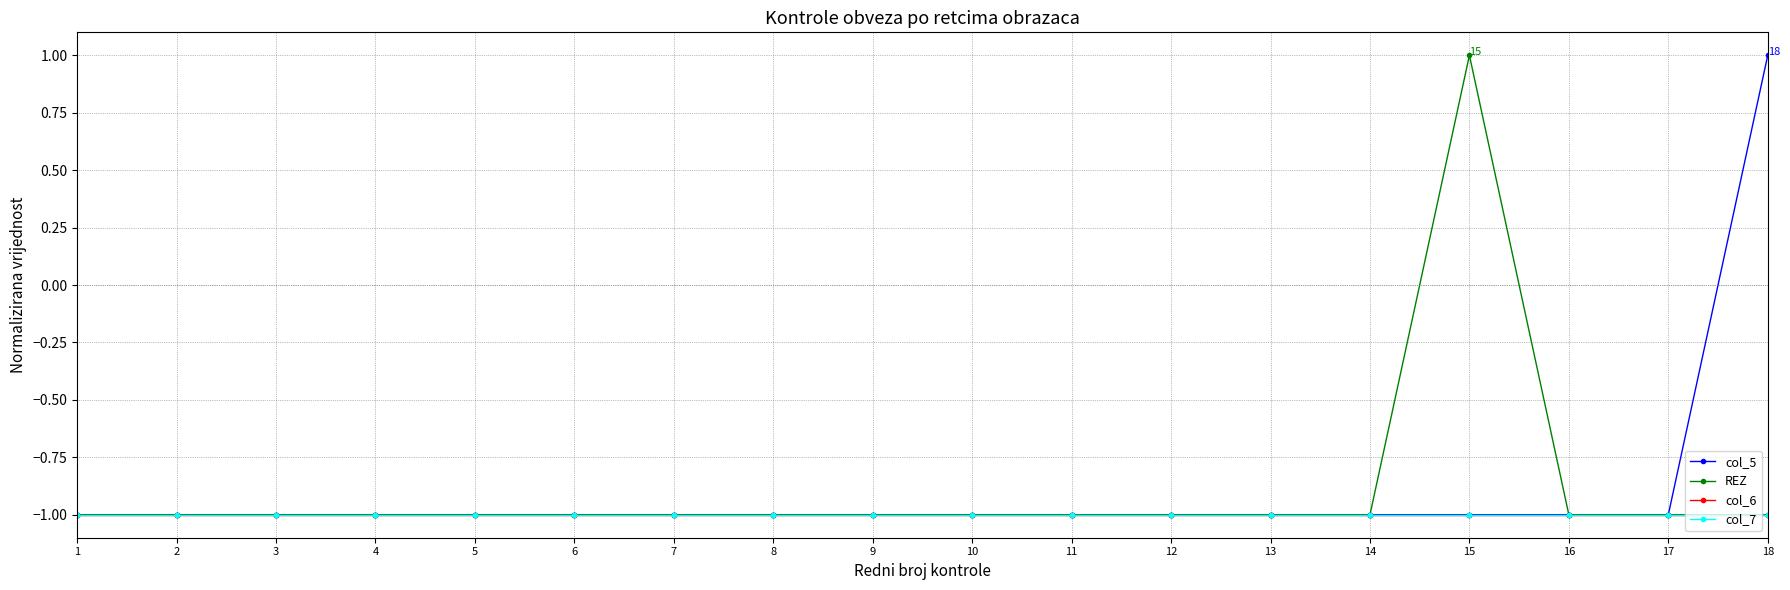

Rank the series at 1 from highest to lowest value.

col_5, REZ, col_6, col_7